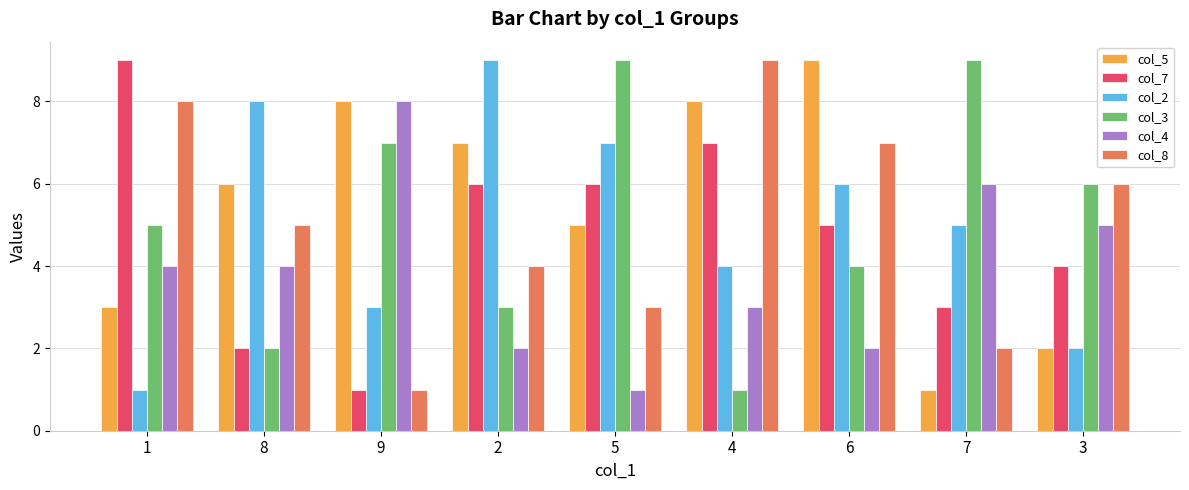

What is the label of the 6th bar from the right?

2